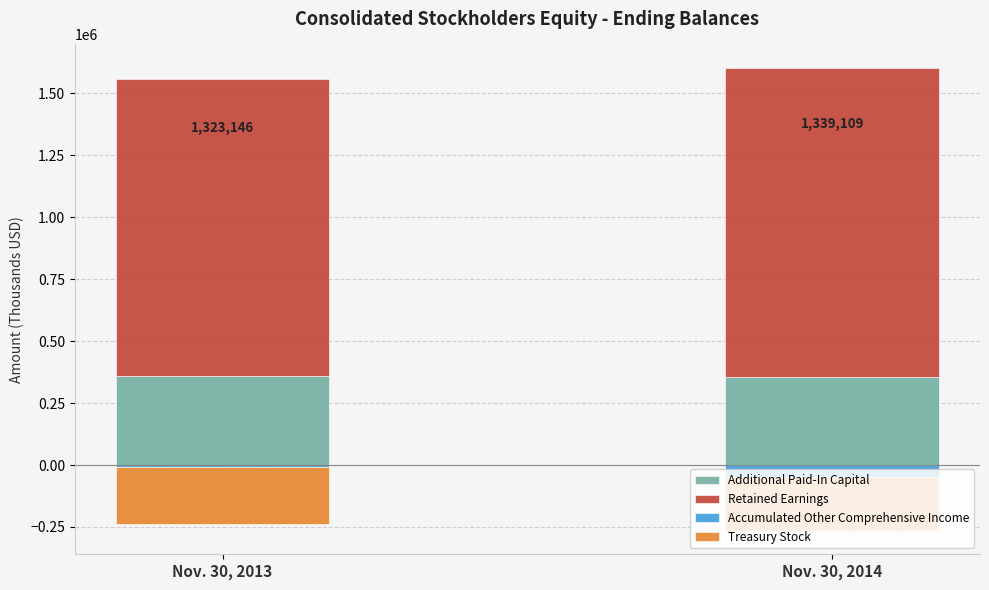

True or false: Treasury Stock has a value of -61610 at Nov. 30, 2014.

False